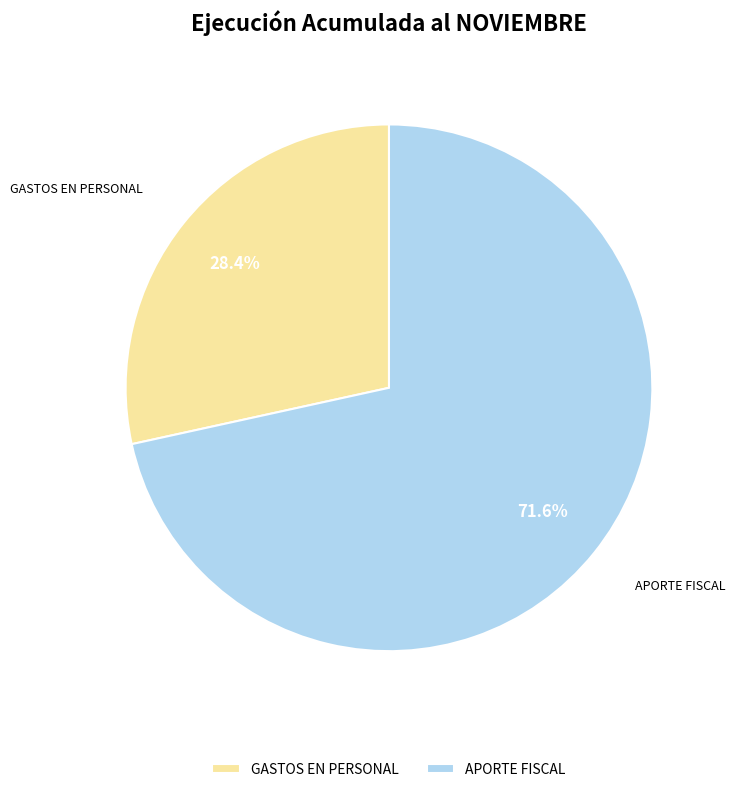

Does APORTE FISCAL account for over 50% of the chart?

Yes